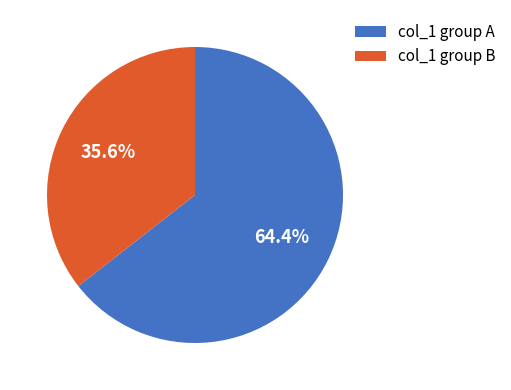

Is there any slice that represents more than half of the pie?

Yes